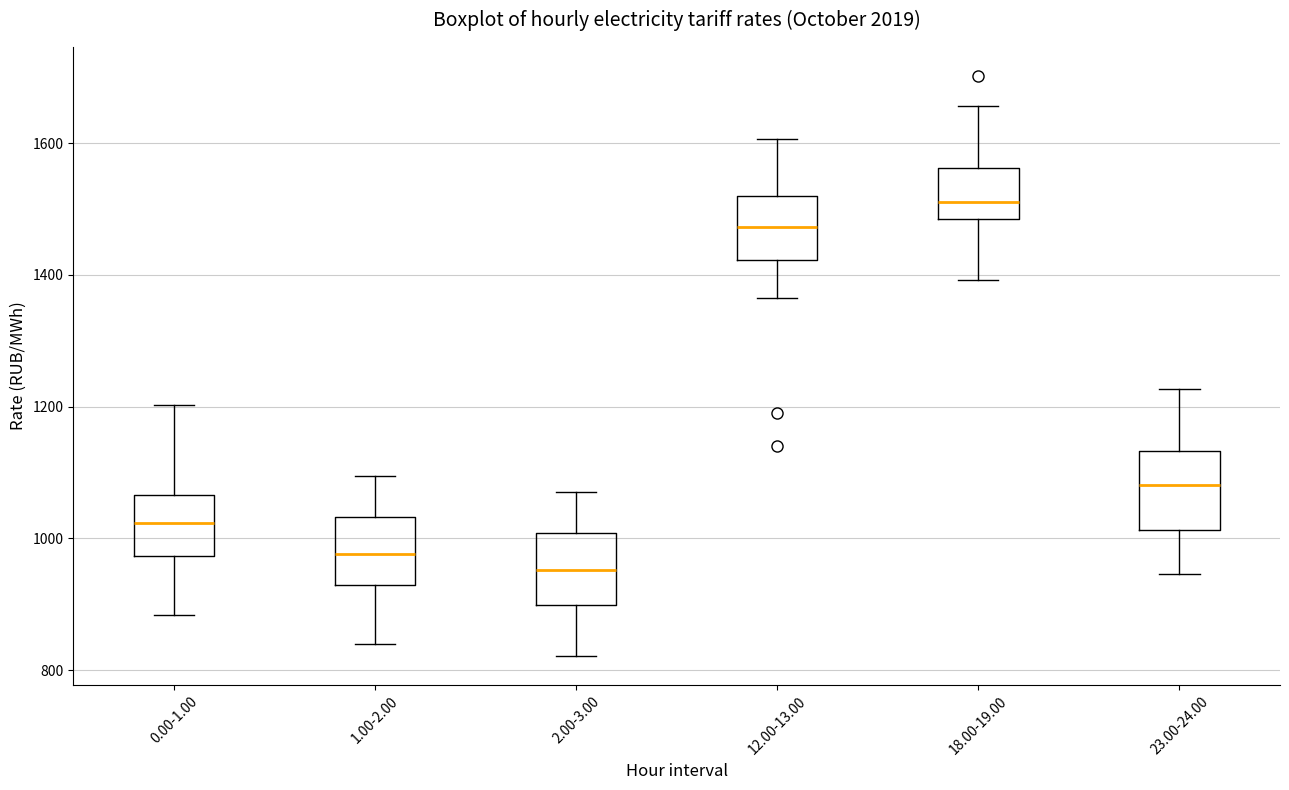

Reading left to right, read every box against the y-axis: the position of its median line, the range the box covers, and the ends of its whiskers. The values are not printed on the chart, so give them approximately, as read against the axis.

0.00-1.00: median 1020, box 980 to 1060, whiskers 880 to 1200
1.00-2.00: median 980, box 920 to 1040, whiskers 840 to 1100
2.00-3.00: median 960, box 900 to 1000, whiskers 820 to 1080
12.00-13.00: median 1480, box 1420 to 1520, whiskers 1360 to 1600
18.00-19.00: median 1520, box 1480 to 1560, whiskers 1400 to 1660
23.00-24.00: median 1080, box 1020 to 1140, whiskers 940 to 1220